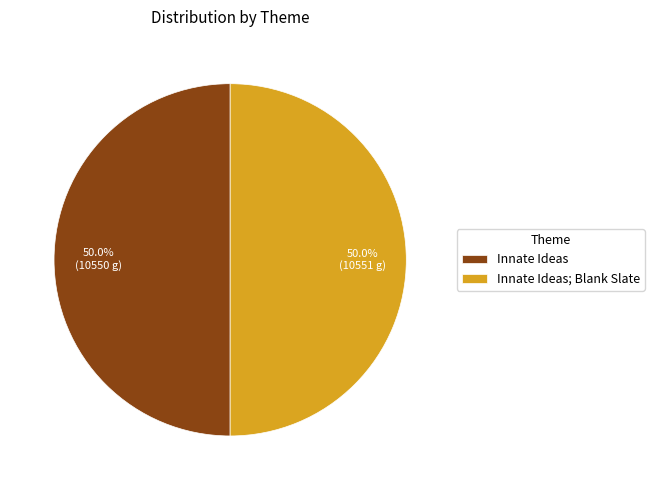

Approximately how many times larger is the value at Innate Ideas; Blank Slate compared to Innate Ideas?

1.0